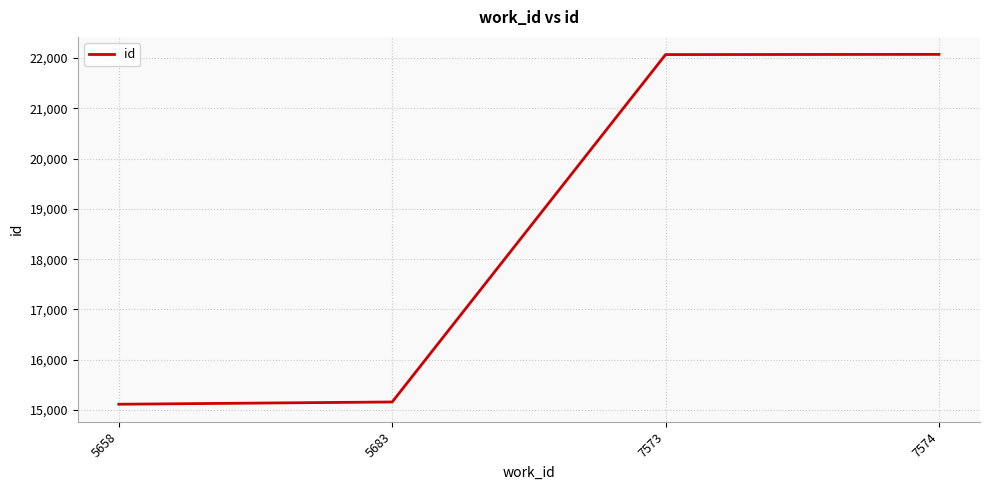

Between 5658 and 7574, which is larger?

7574